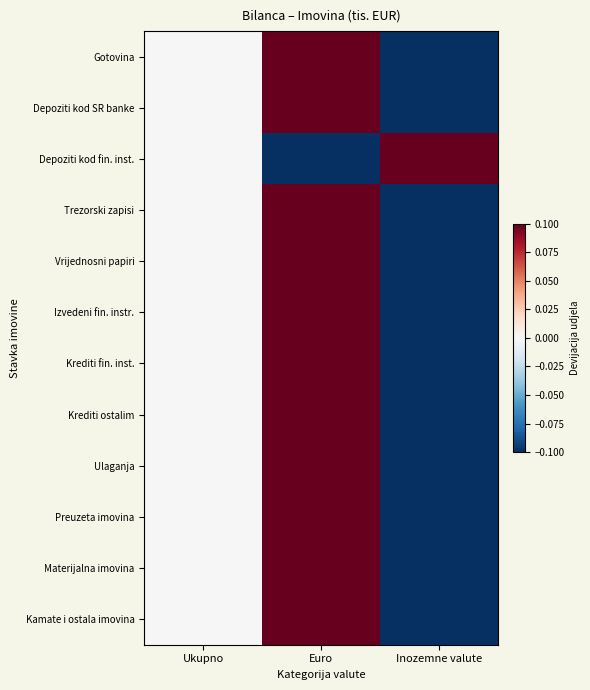

At Euro, list the series in order from largest to smallest.

Gotovina, Depoziti kod SR banke, Trezorski zapisi, Vrijednosni papiri, Izvedeni fin. instr., Krediti fin. inst., Krediti ostalim, Ulaganja, Preuzeta imovina, Materijalna imovina, Kamate i ostala imovina, Depoziti kod fin. inst.